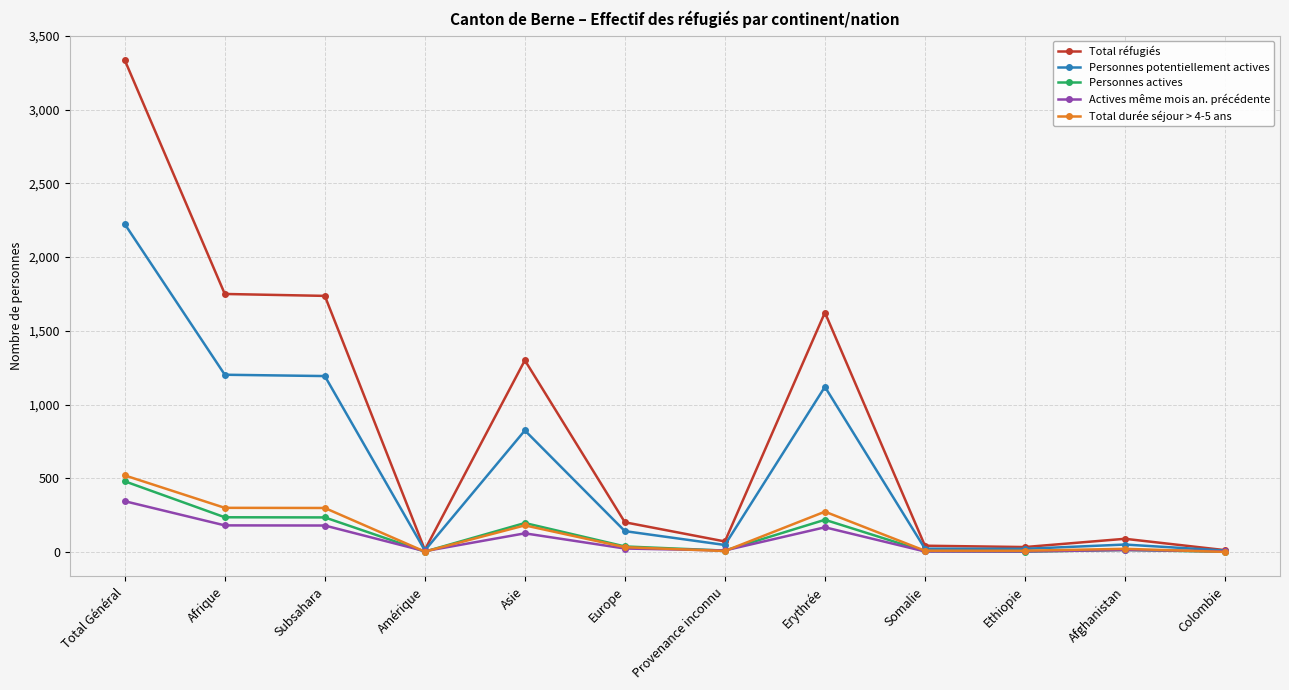

Count the number of data series in this chart.

5